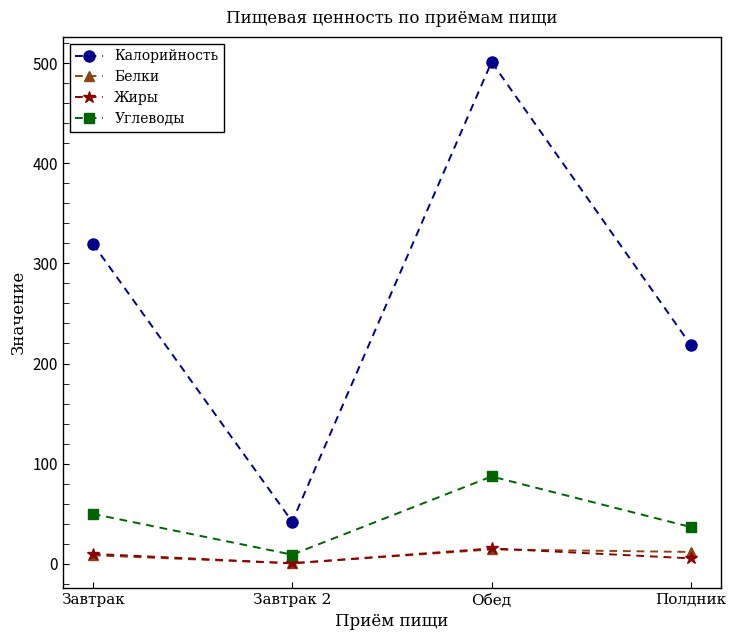

What is the sum of all Углеводы values?

182.4